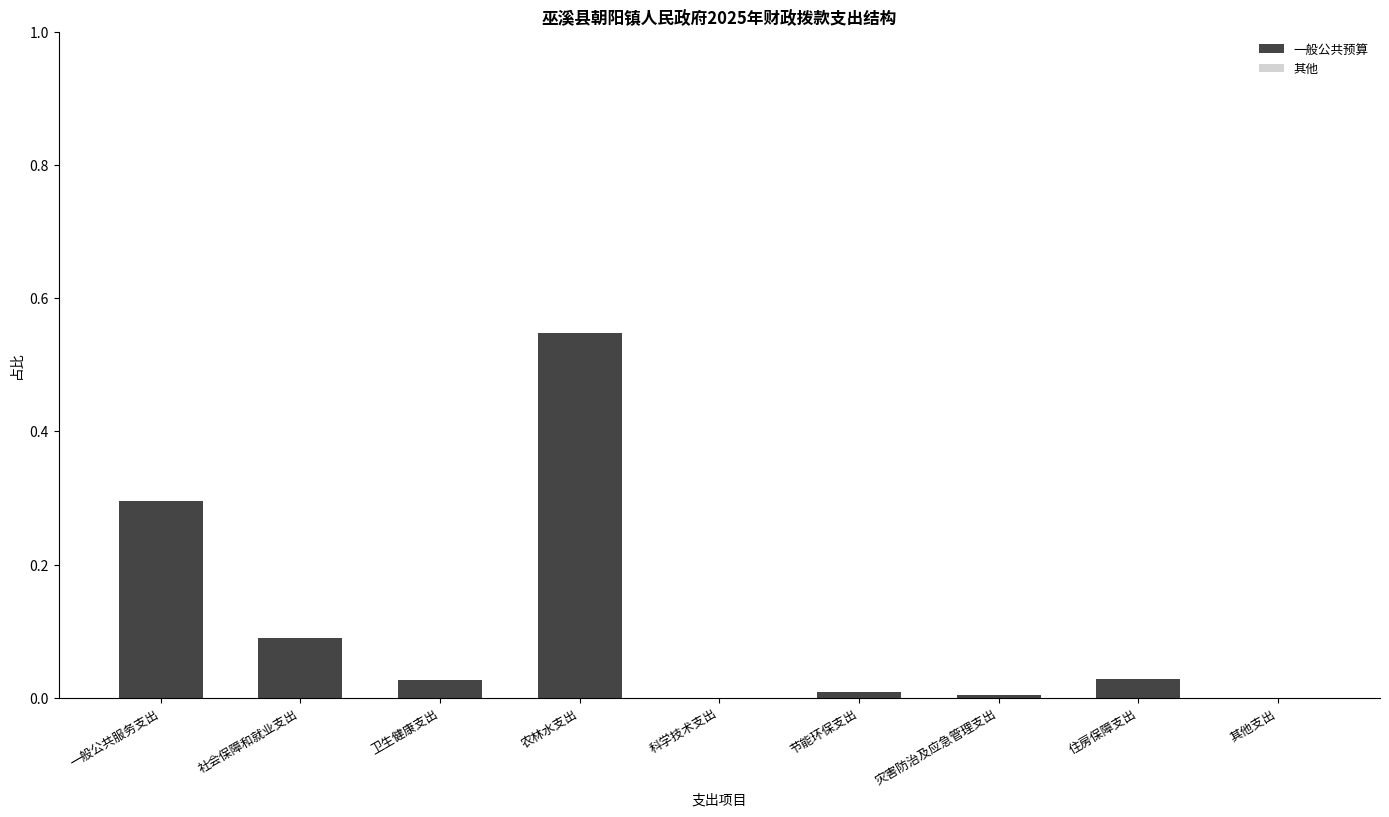

Between 节能环保支出 and 一般公共服务支出, which is larger?

一般公共服务支出